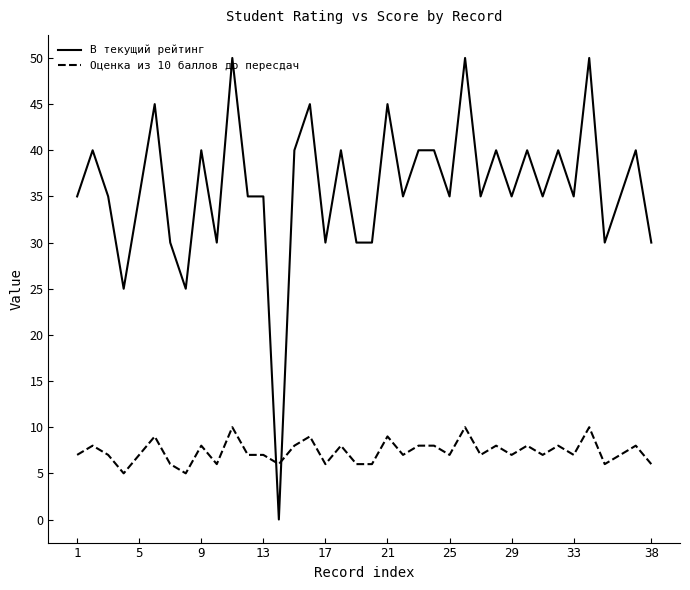

True or false: В текущий рейтинг has more than 1 points higher than both neighbors.

True